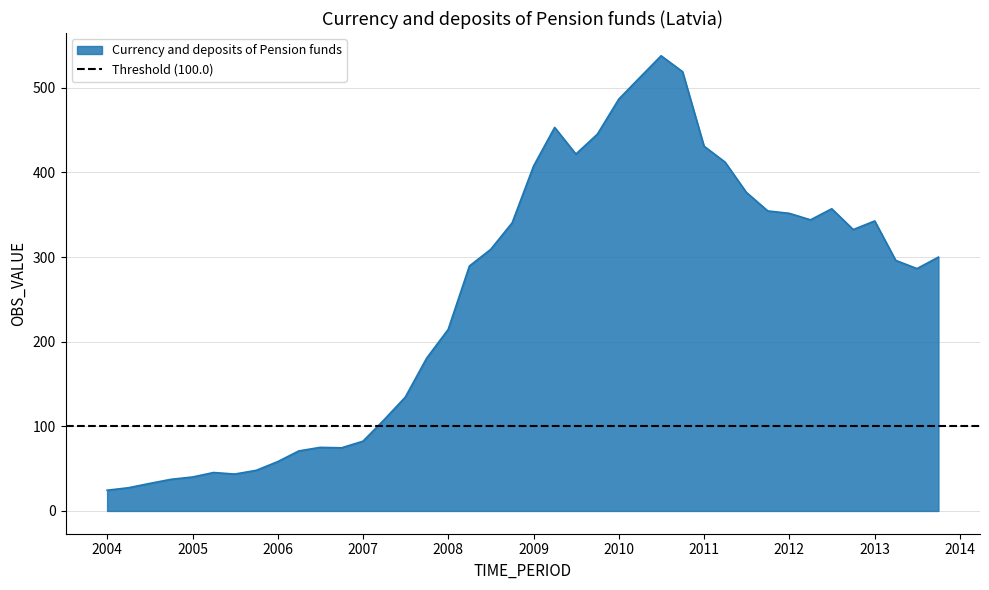

List the labels in order of value, largest first.

2010-Q3, 2010-Q4, 2010-Q2, 2010-Q1, 2009-Q2, 2009-Q4, 2011-Q1, 2009-Q3, 2011-Q2, 2009-Q1, 2011-Q3, 2012-Q3, 2011-Q4, 2012-Q1, 2012-Q2, 2013-Q1, 2008-Q4, 2012-Q4, 2008-Q3, 2013-Q4, 2013-Q2, 2008-Q2, 2013-Q3, 2008-Q1, 2007-Q4, 2007-Q3, 2007-Q2, 2007-Q1, 2006-Q3, 2006-Q4, 2006-Q2, 2006-Q1, 2005-Q4, 2005-Q2, 2005-Q3, 2005-Q1, 2004-Q4, 2004-Q3, 2004-Q2, 2004-Q1